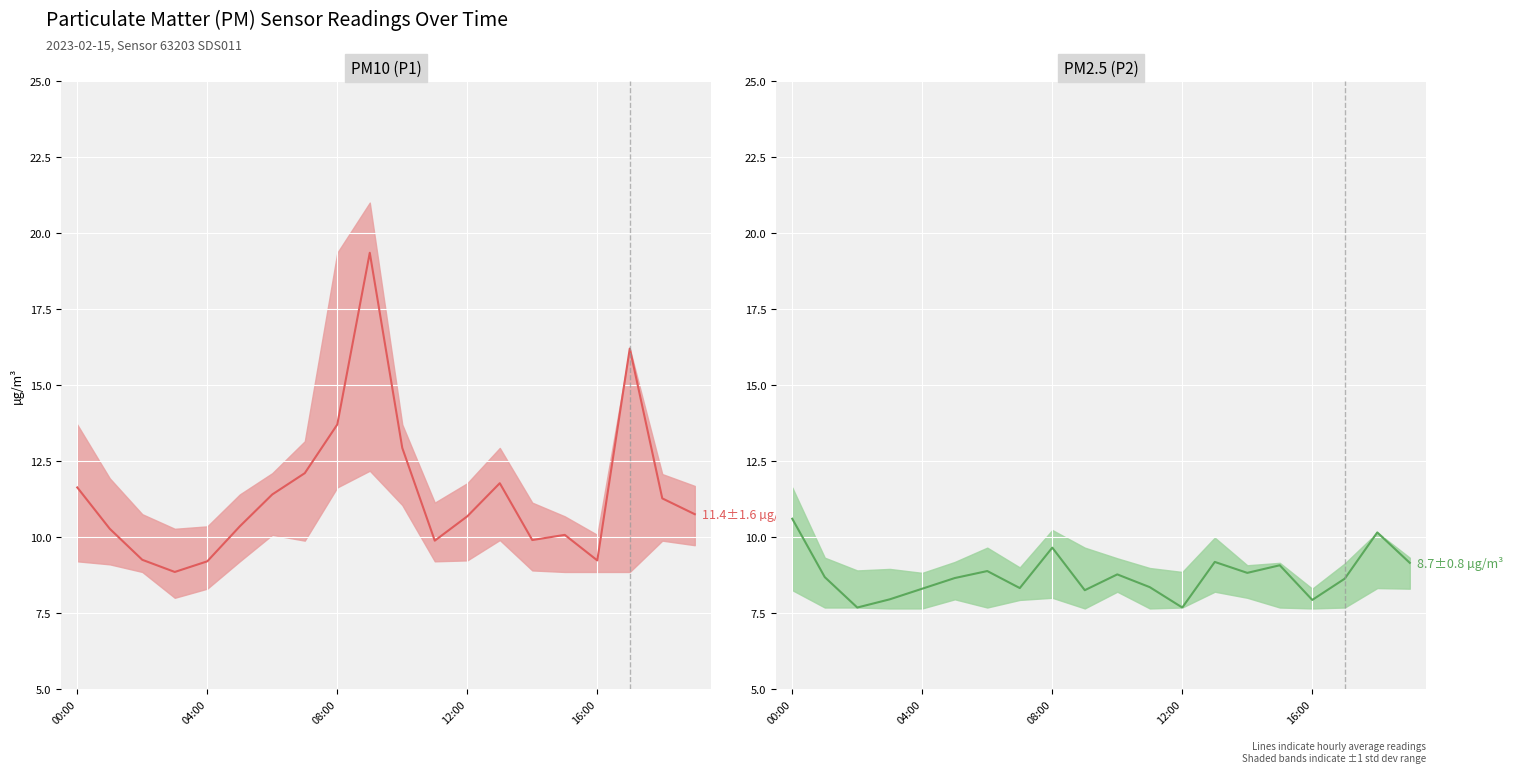

What is the label of the 6th point from the right?

14